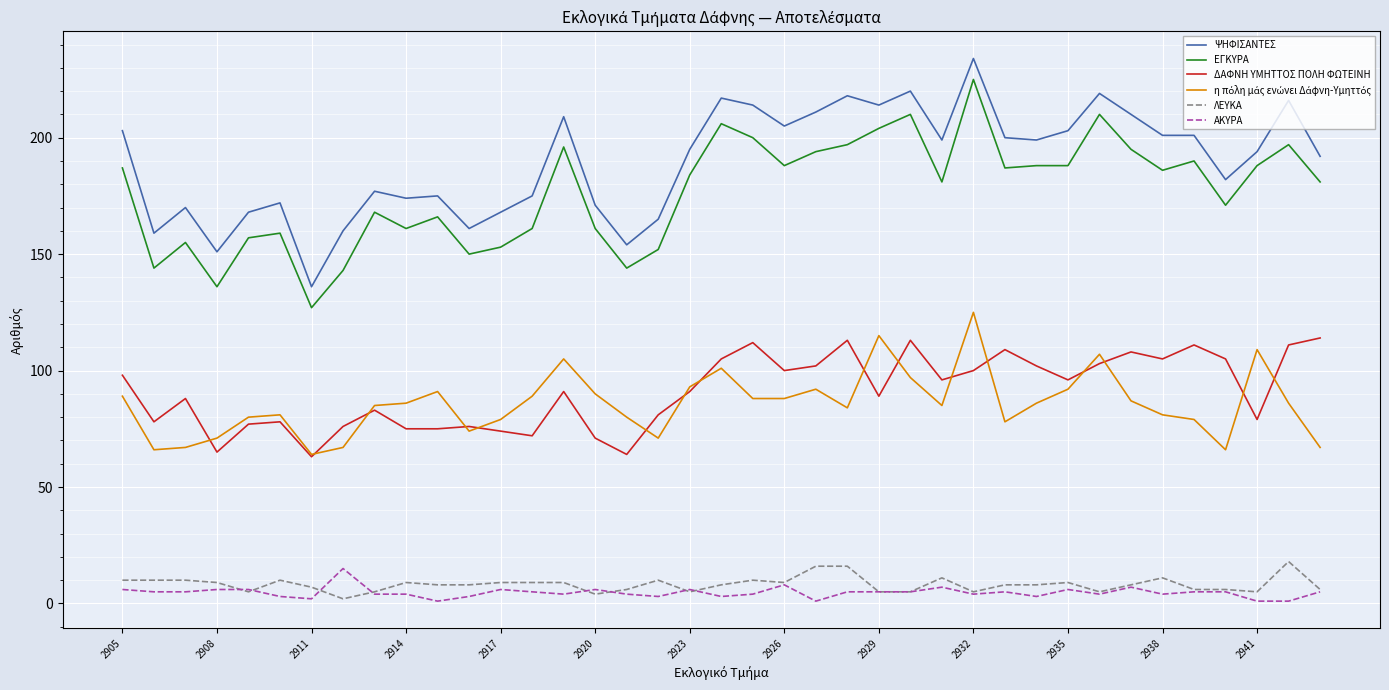

What is the maximum value shown in the chart?

234